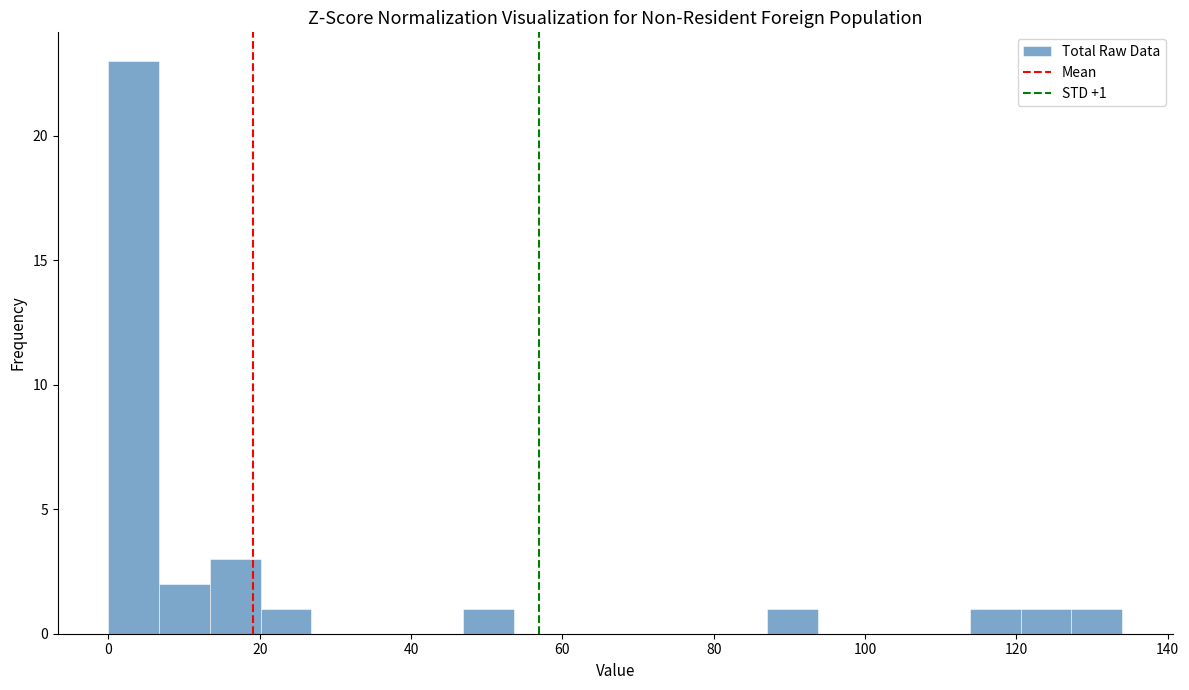

Around what value on the x-axis is the tallest bar? Give the approximate position of its centre, as read against the axis.

4